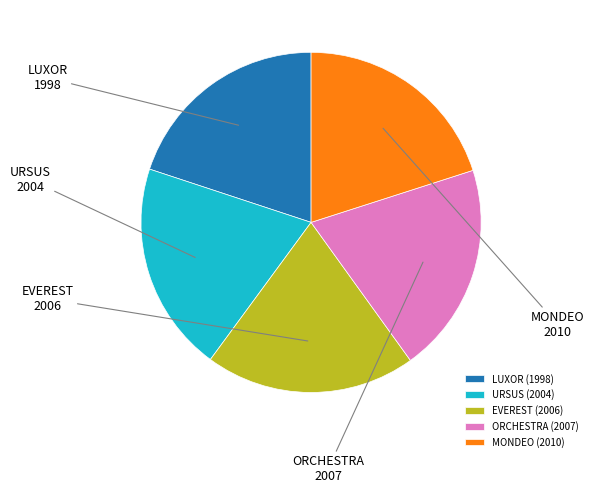

Does URSUS account for over 50% of the chart?

No